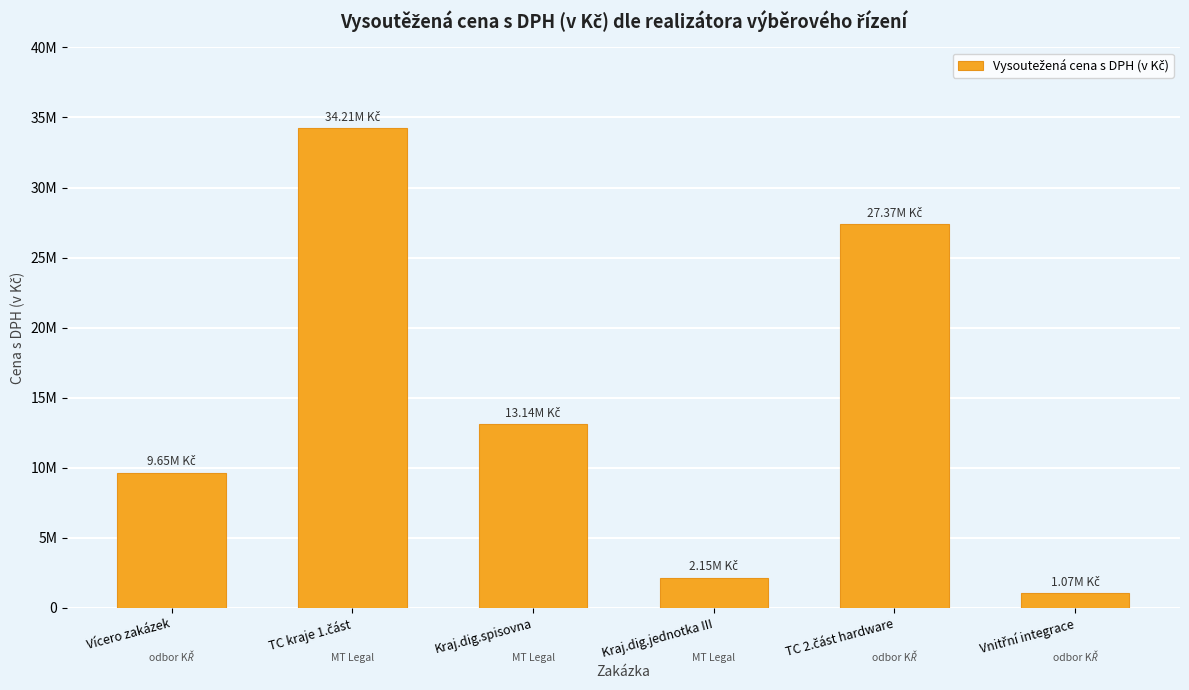

What is the minimum value shown in the chart?

1066547.2